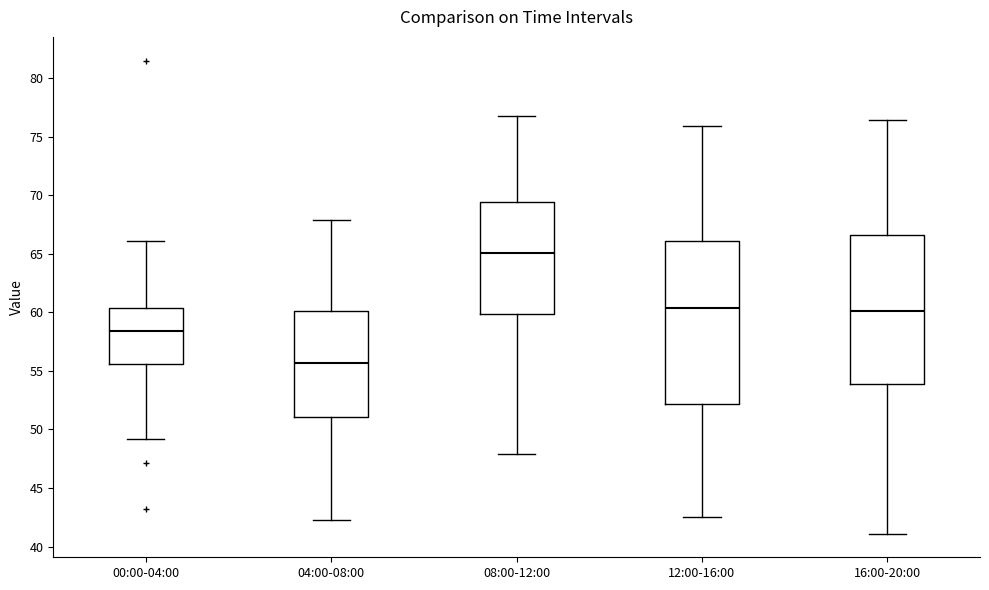

Comparing the boxes themselves (not the whiskers), which one is the tallest?

12:00-16:00